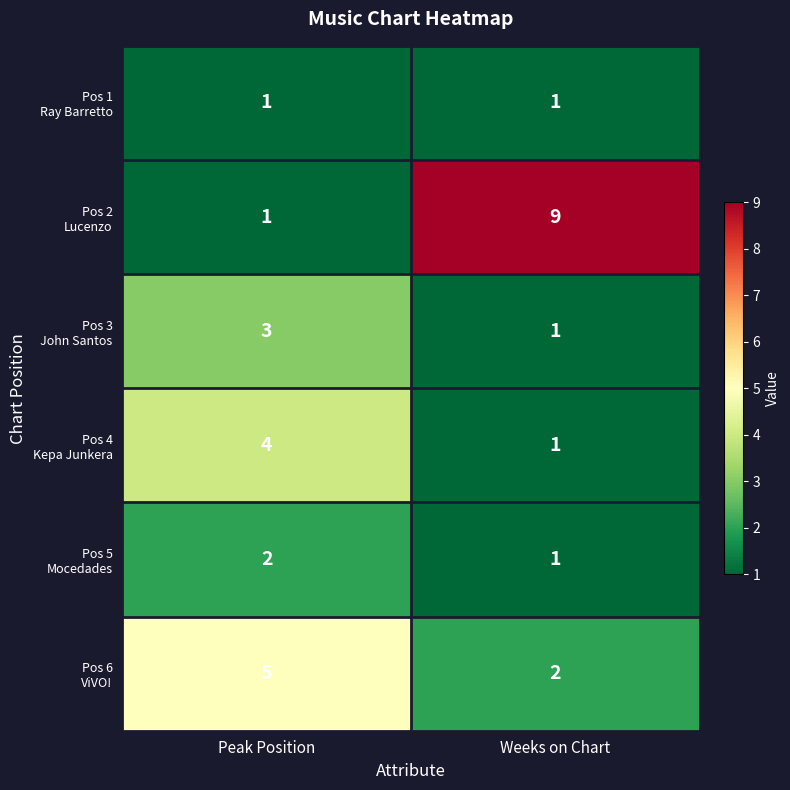

What is the spread (max minus min) of values at Peak Position?

4